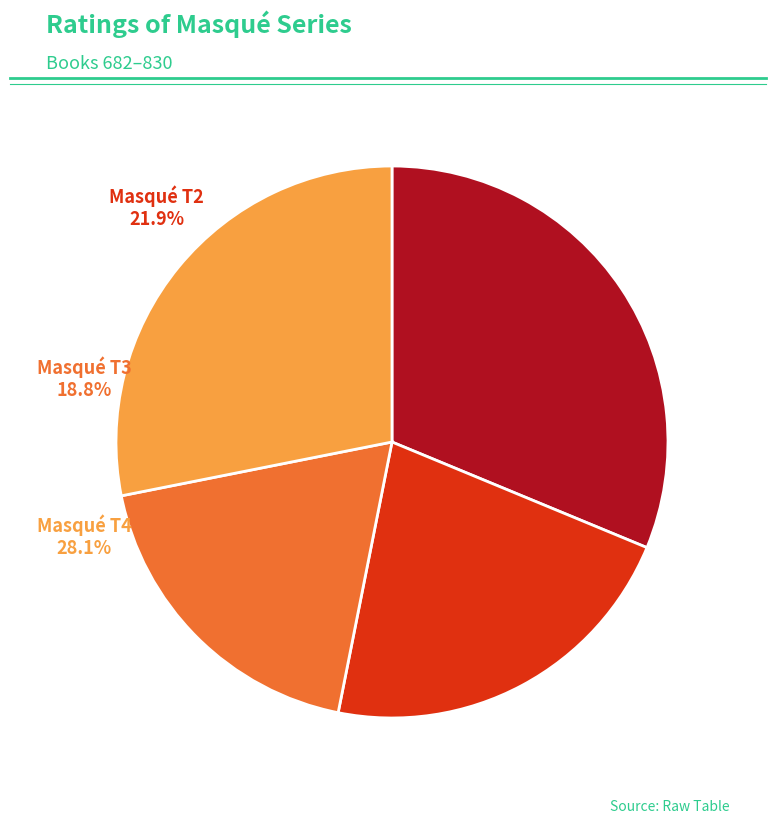

Is Masqué T4 the majority of the pie?

No